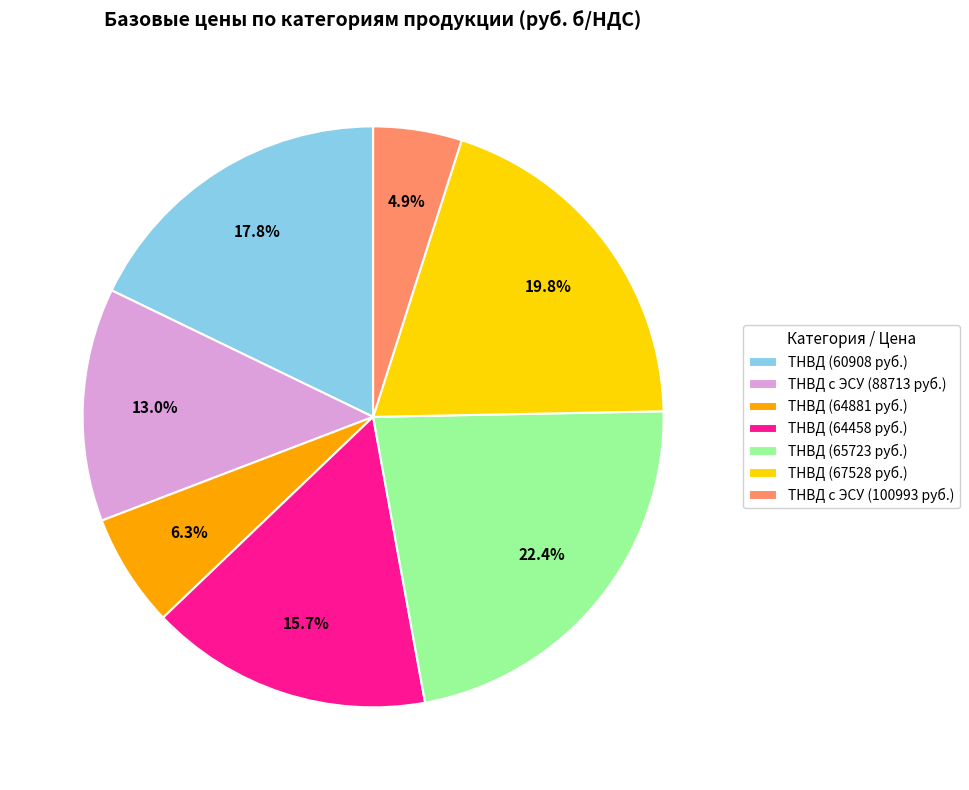

What is the smallest slice in the pie chart?

ТНВД с ЭСУ (100993 руб.)